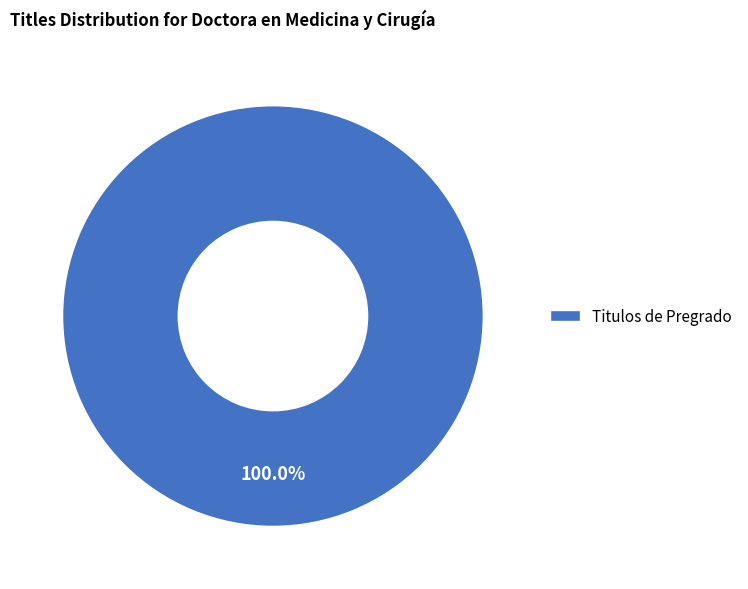

Rank the categories by value from lowest to highest.

Titulos de Pregrado